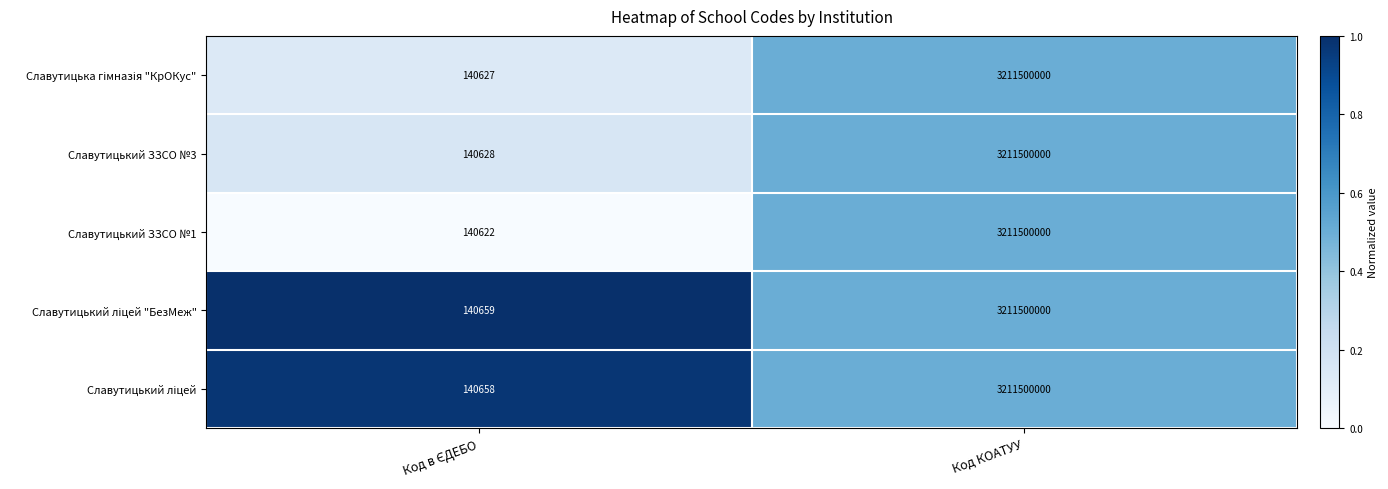

At which category is the sum across all series the highest?

Код КОАТУУ